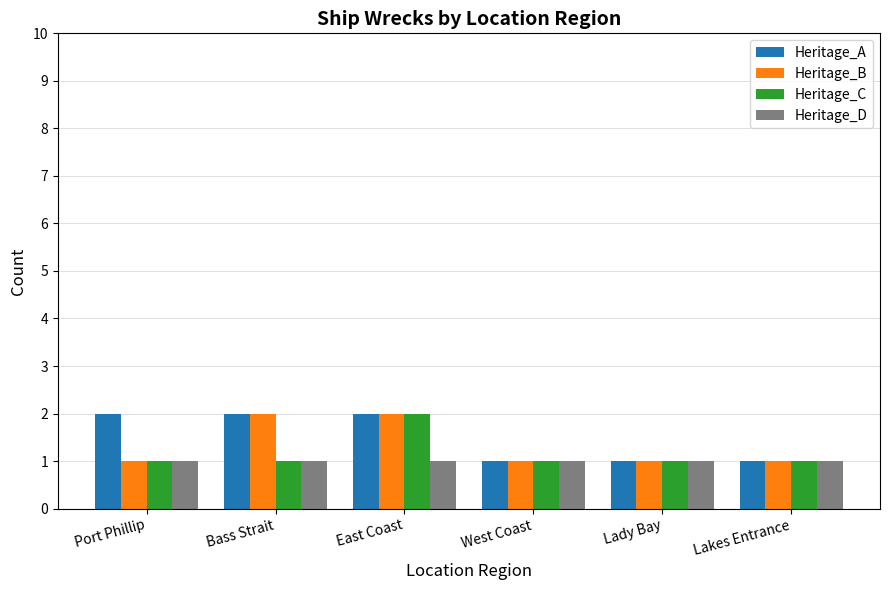

What is the sum of the Heritage_C values at East Coast and Port Phillip?

3